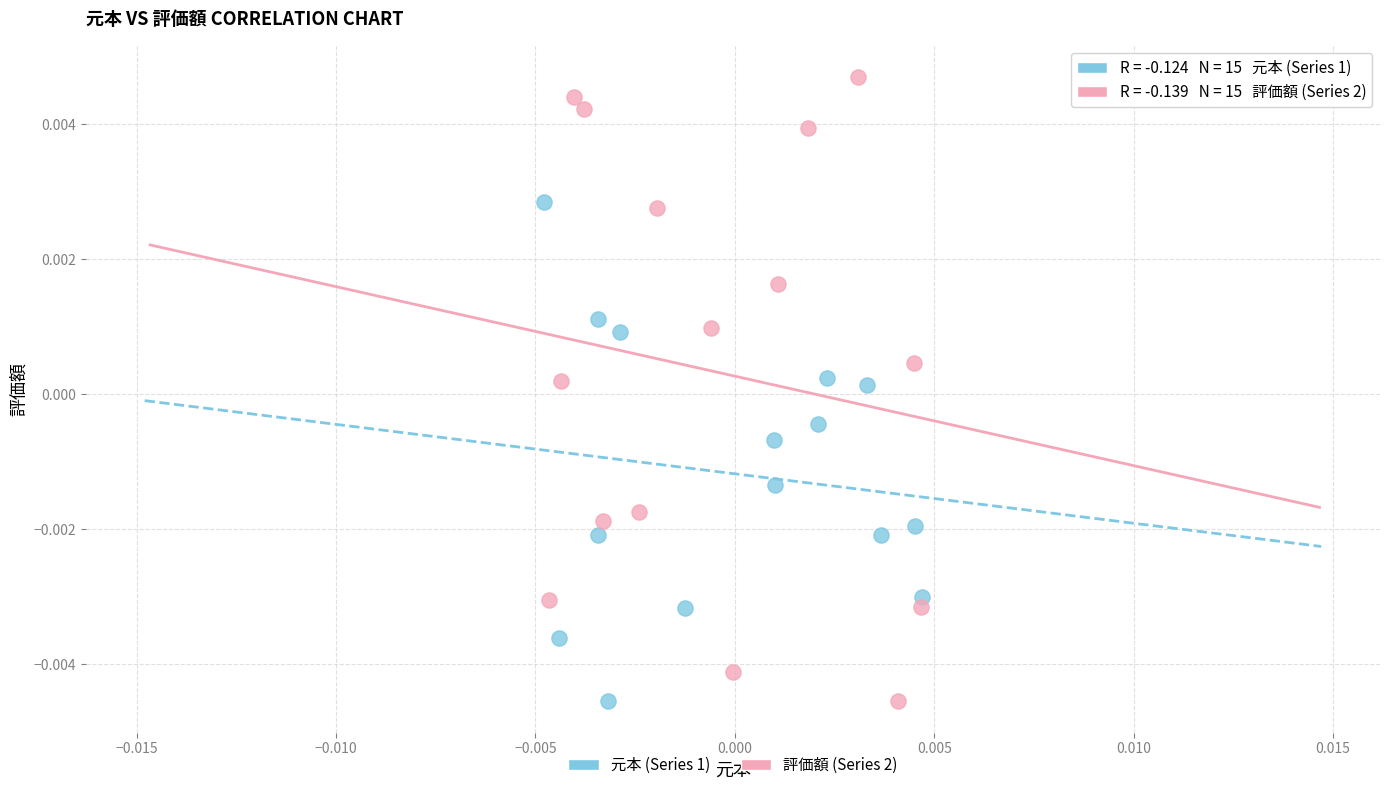

Which series has the largest Y range (max minus min)?

評価額 (Series 2)